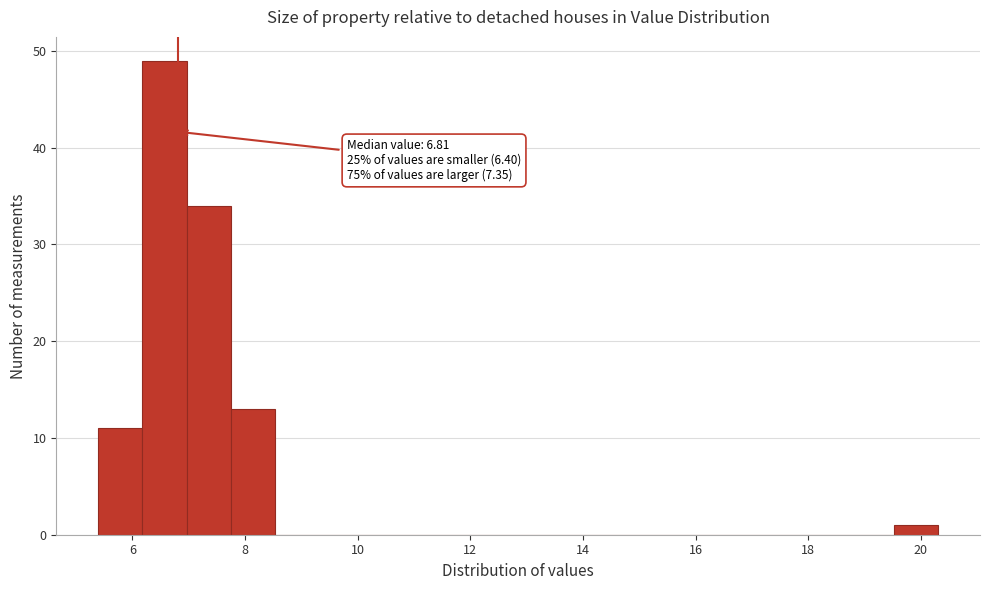

Read against the x-axis, roughly where is the centre of the tallest bar?

6.6